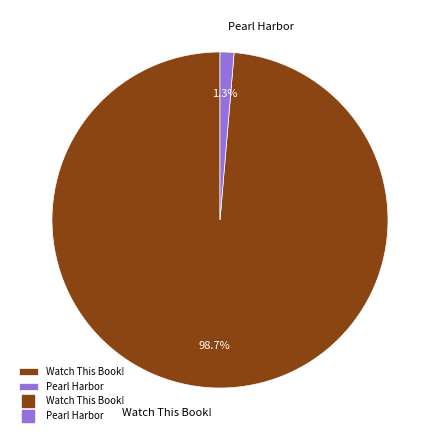

Count the number of slices in the pie.

2